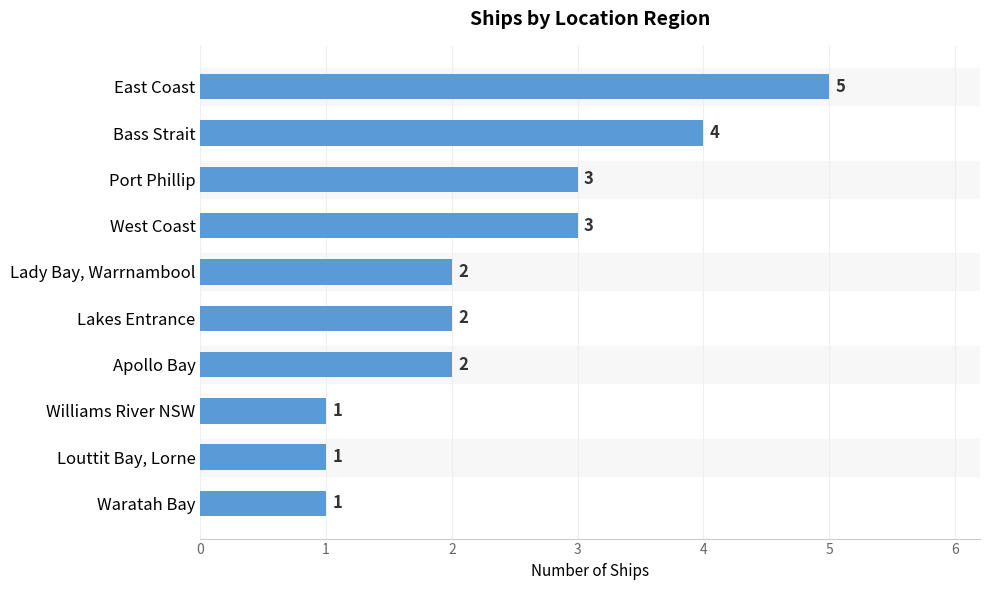

What is the label of the 8th bar from the top?

Williams River NSW